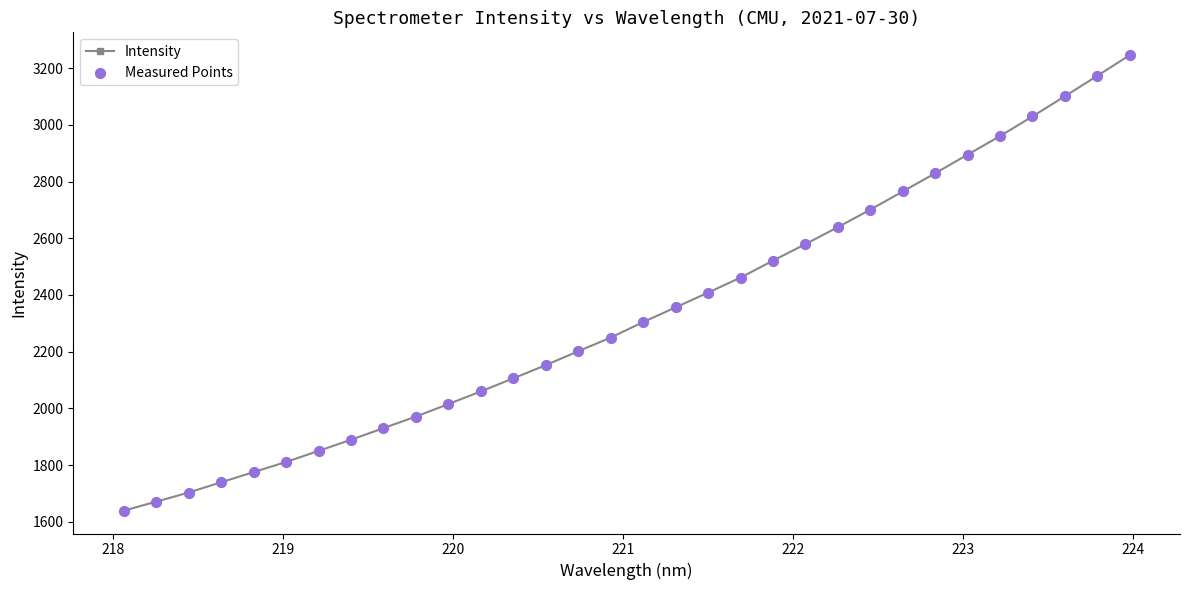

What is the value of the 22nd point from the left?

2579.2